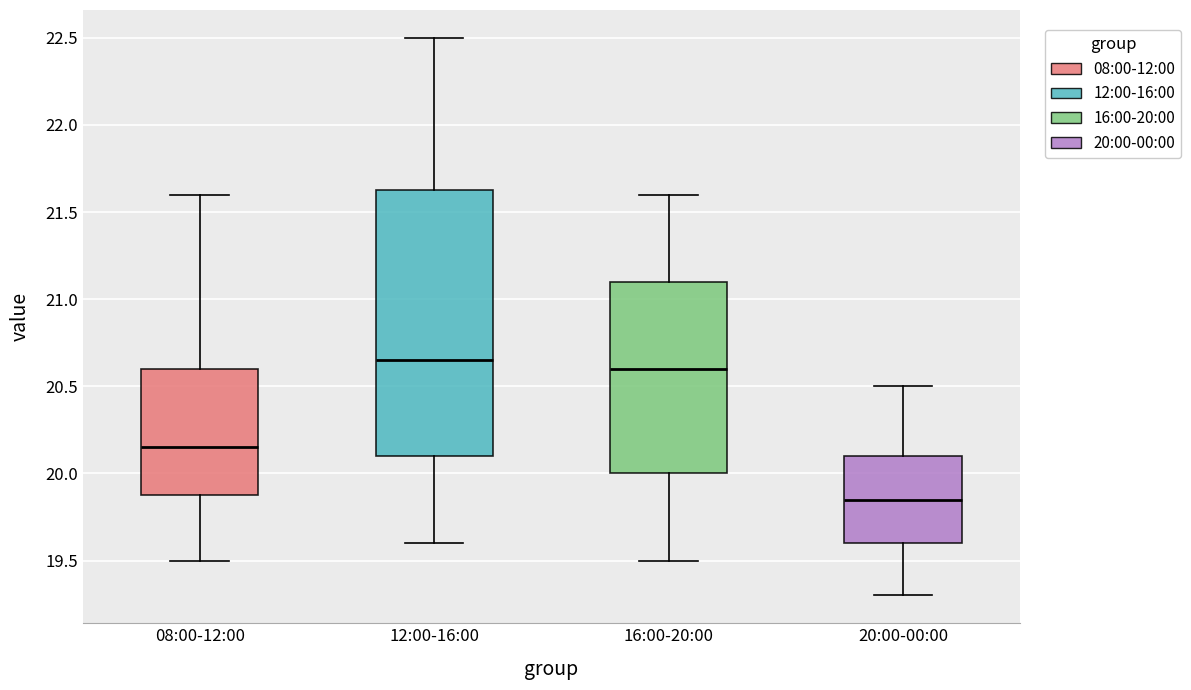

Reading left to right, transcribe this box plot: for each box, give where its median line is, the range the box spans, and where its two whiskers end, as read against the y-axis. The values are not printed on the chart, so give them approximately, as read against the axis.

08:00-12:00: median 20.15, box 19.90 to 20.60, whiskers 19.50 to 21.60
12:00-16:00: median 20.65, box 20.10 to 21.65, whiskers 19.60 to 22.50
16:00-20:00: median 20.60, box 20.00 to 21.10, whiskers 19.50 to 21.60
20:00-00:00: median 19.85, box 19.60 to 20.10, whiskers 19.30 to 20.50